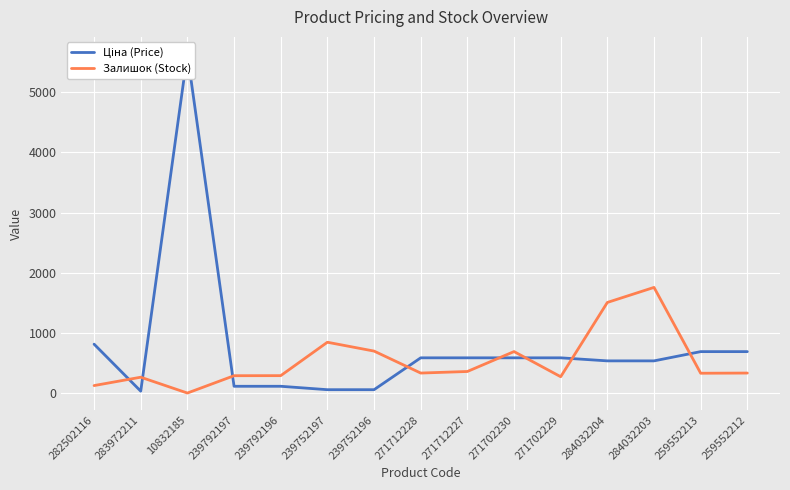

Between 239792196 and 284032203, which is larger?

284032203